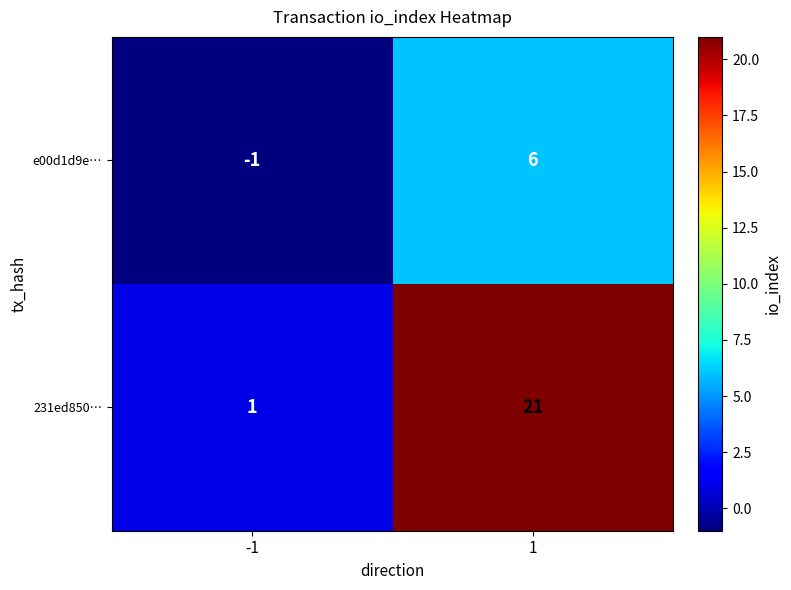

What is the difference between the 231ed850… values at 1 and -1?

20